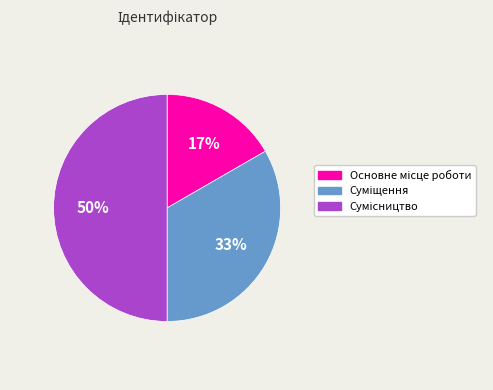

To the nearest percent, what is the average slice percentage?

33%